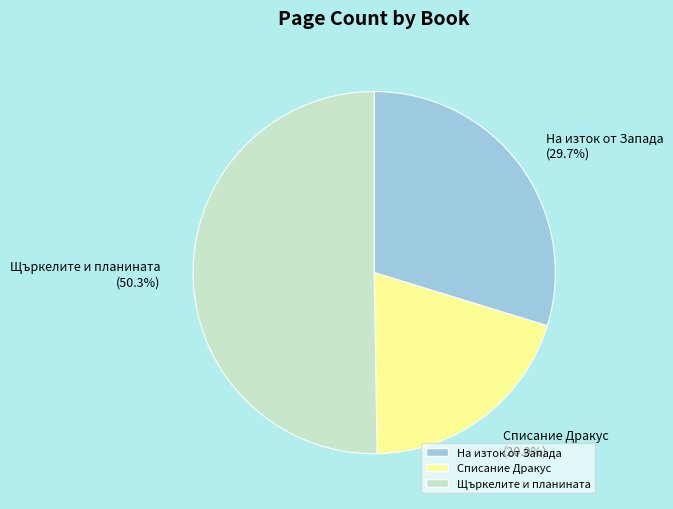

What is the smallest slice in the pie chart?

Списание Дракус